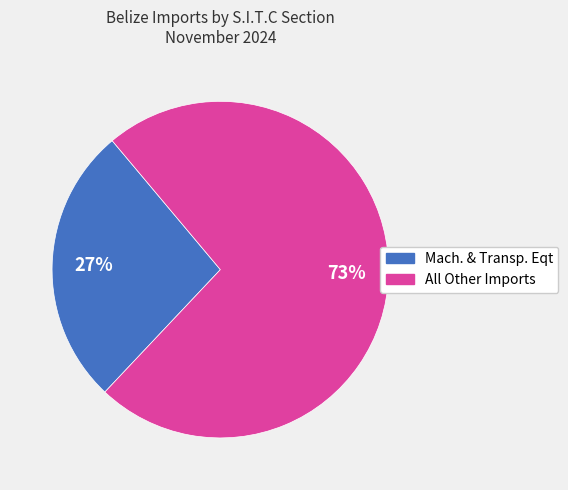

How many slices are in this pie chart?

2